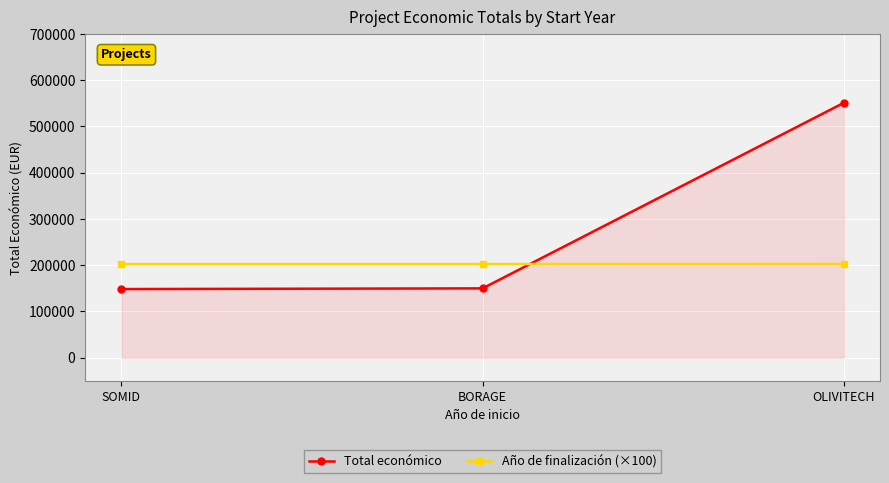

Rank the series by their average value, from highest to lowest.

Total económico, Año de finalización (×100)